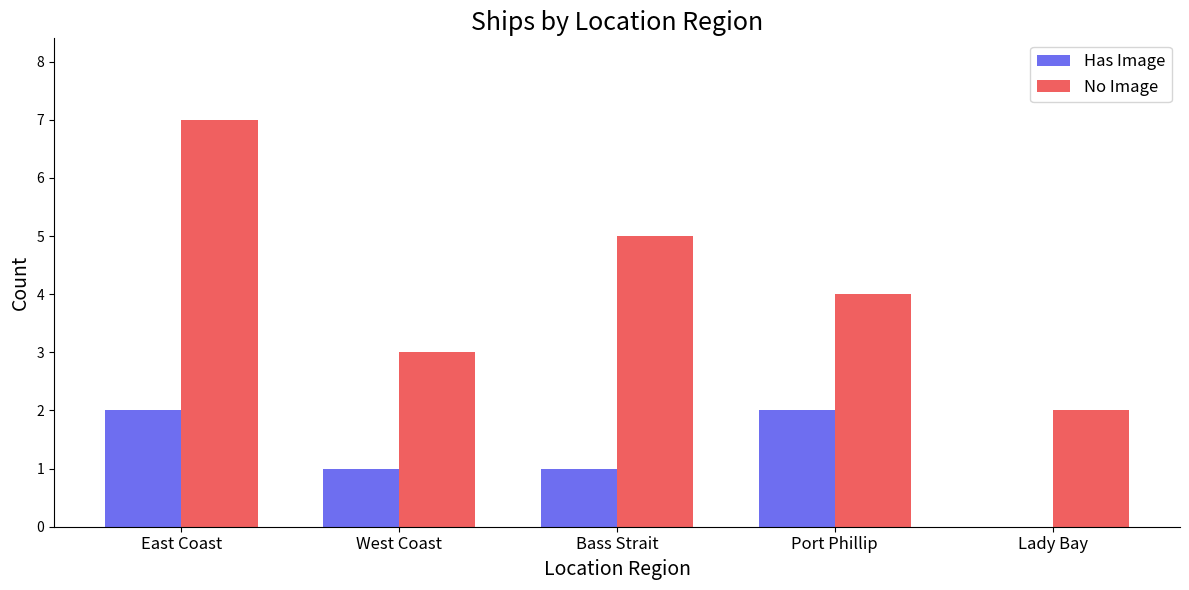

What is the sum of all No Image values?

21